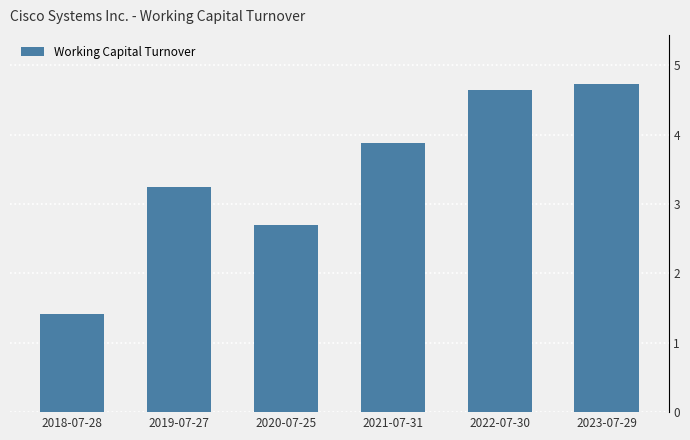

Which label corresponds to the smallest value in the chart?

2018-07-28